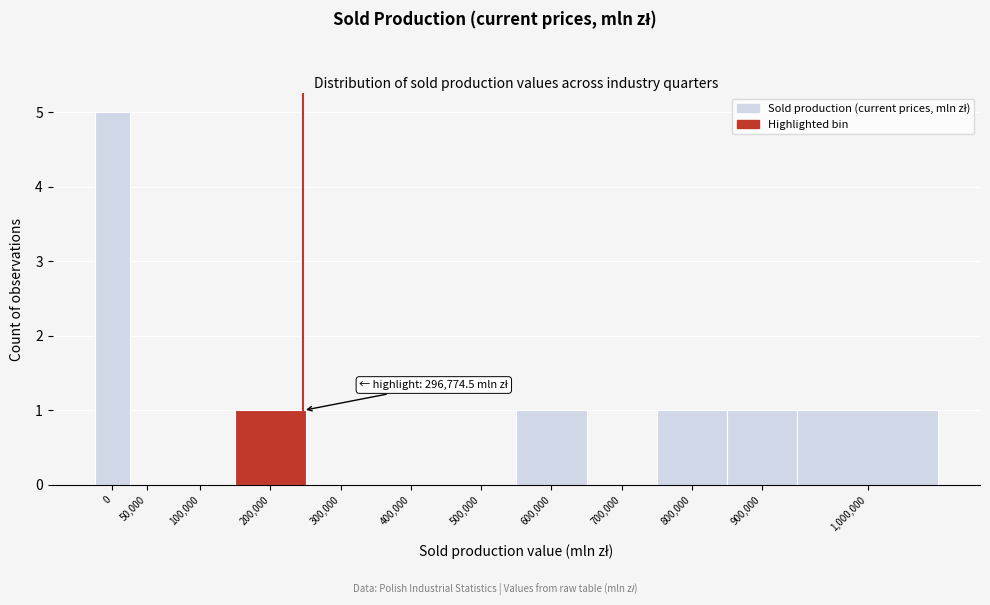

Reading left to right, transcribe all the data shown in this chart.

0=5	50,000=0	100,000=0	200,000=1	300,000=0	400,000=0	500,000=0	600,000=1	700,000=0	800,000=1	900,000=1	1,000,000=1